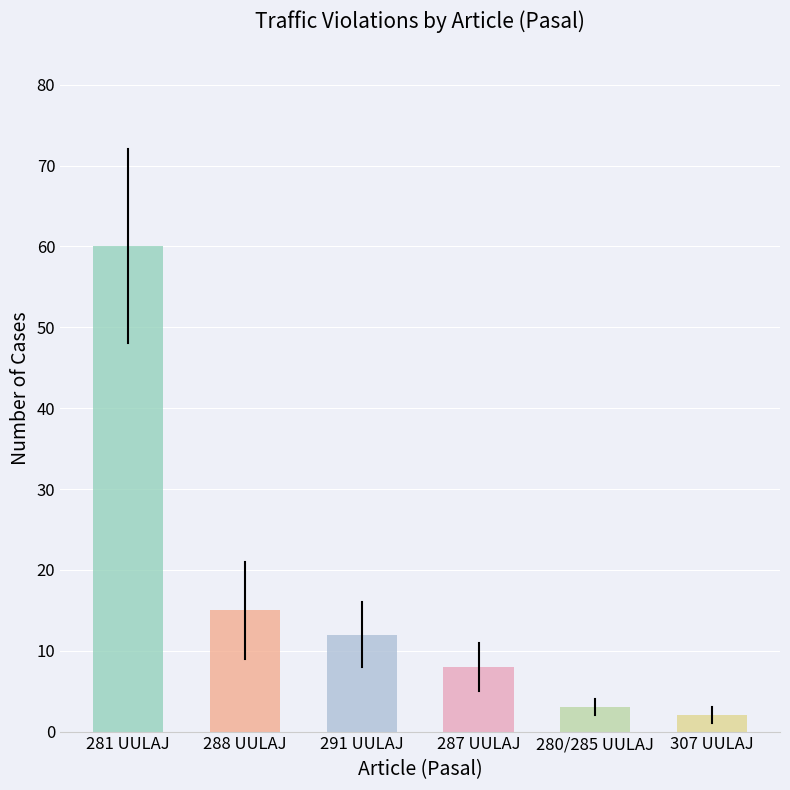

How many distinct data groups are displayed?

1